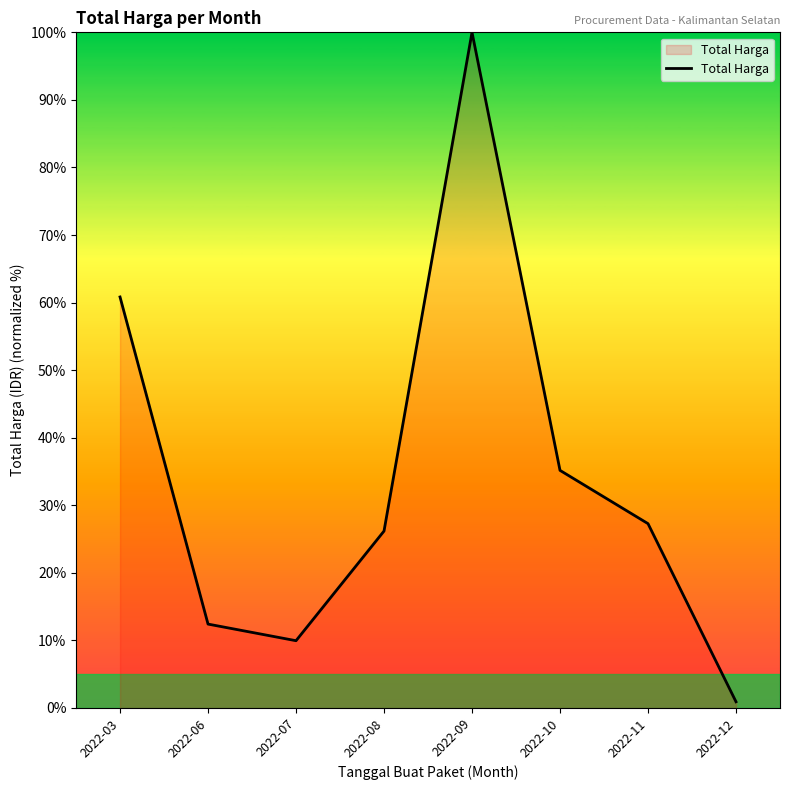

Where is the data nearest to the value 50?

2022-03